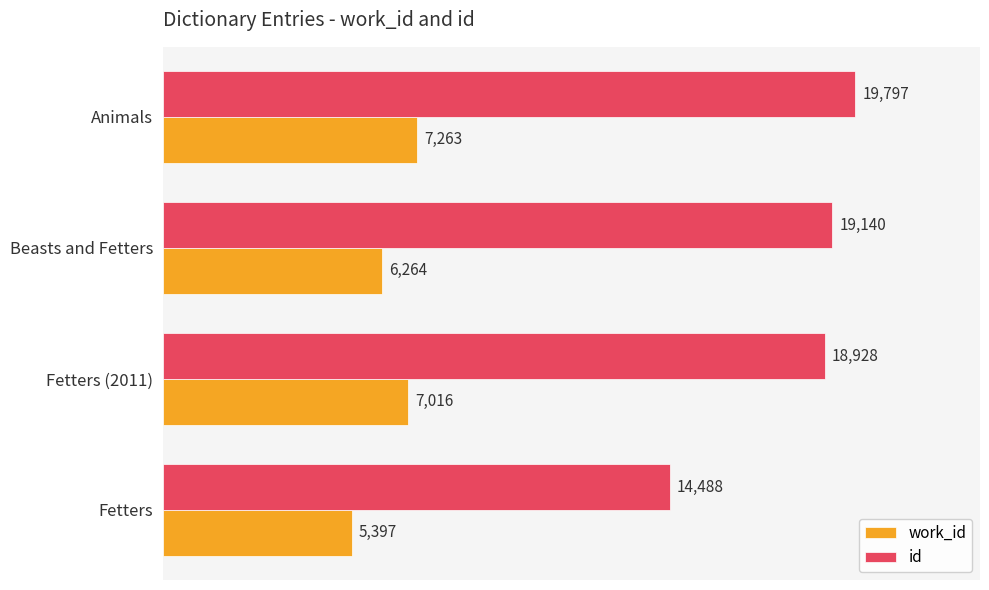

Count the work_id values in the range 6264 to 7263.

3